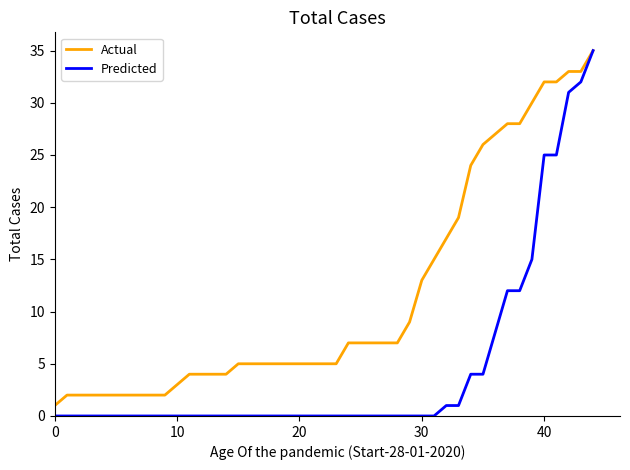

Which series has the widest spread of values?

Predicted